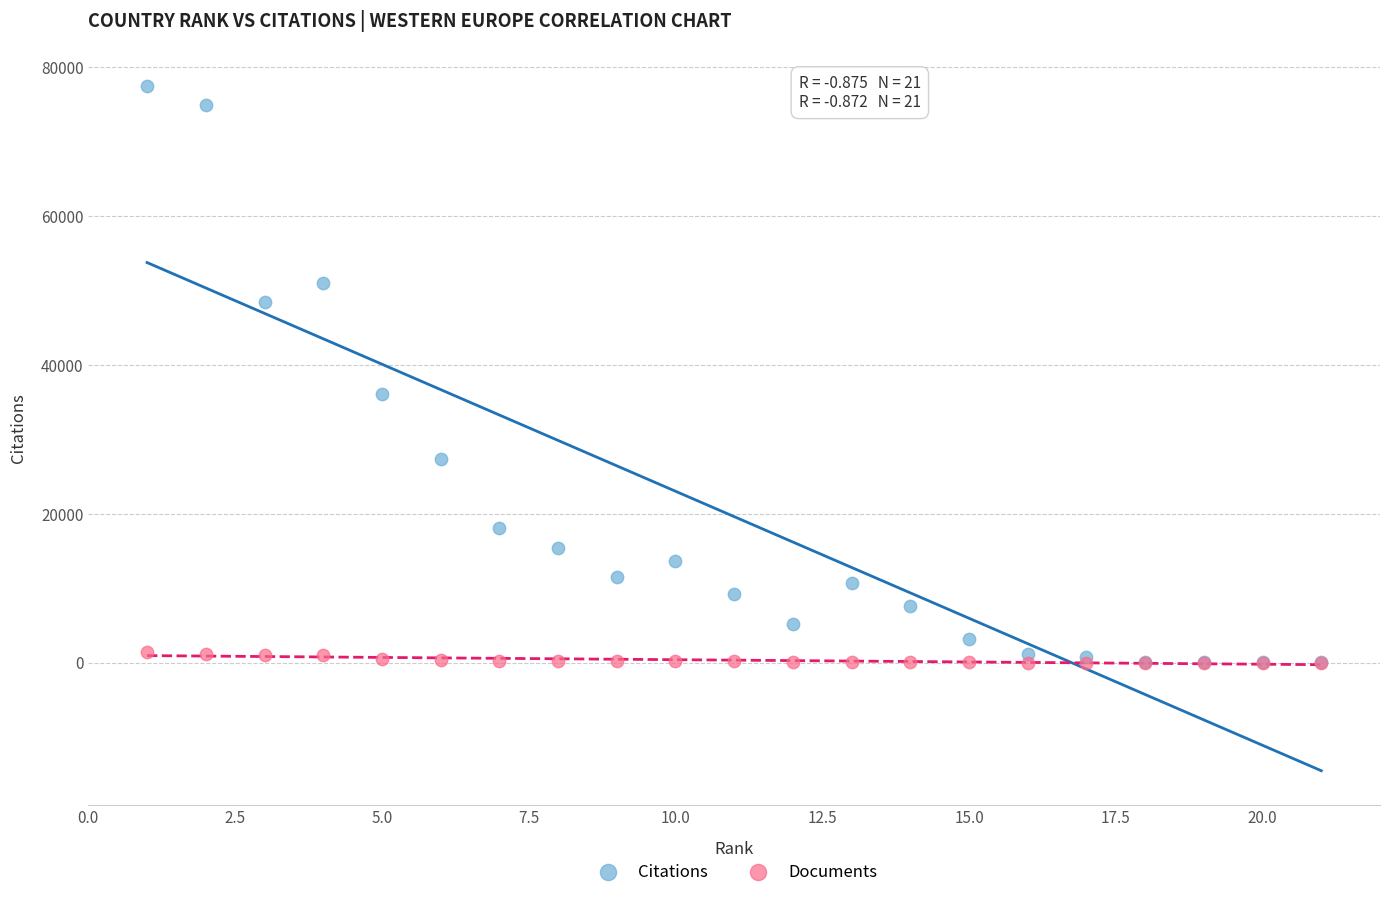

What are all the series names shown in the legend?

Citations, Documents